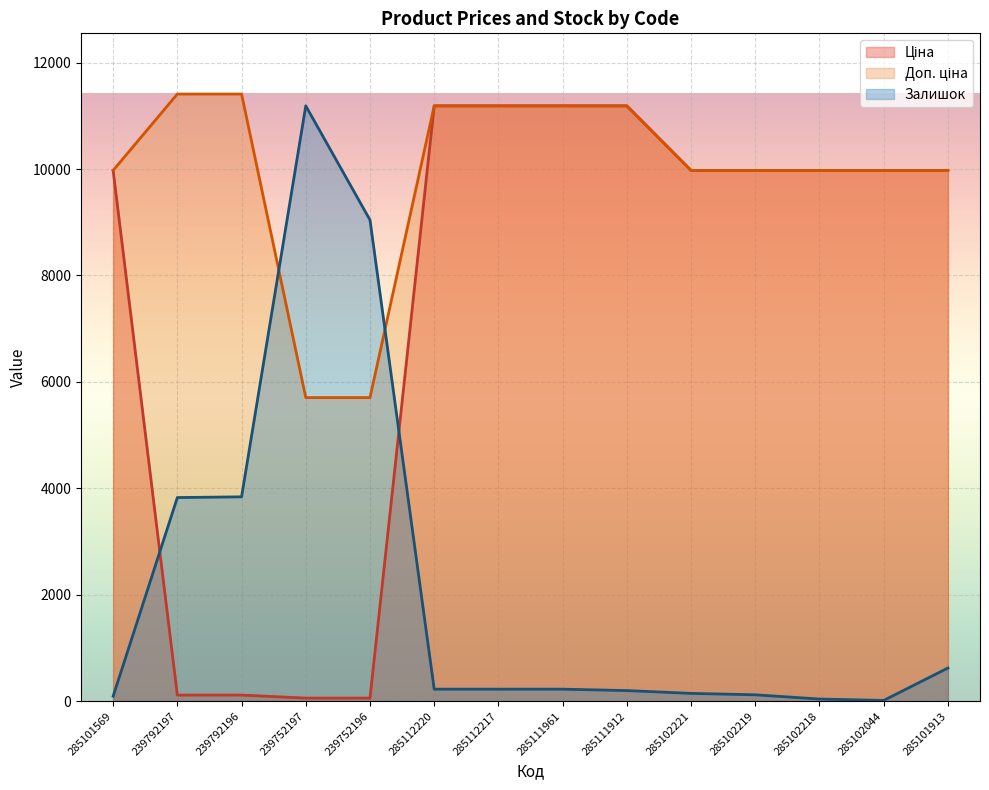

What is the sum of all Залишок values?

29804.2